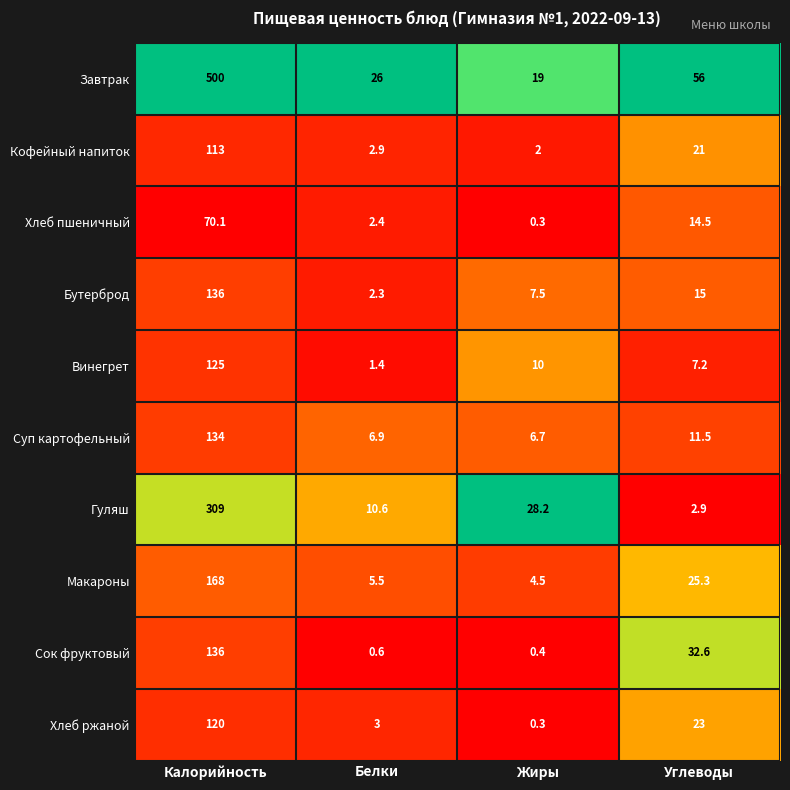

Is it true that Суп картофельный equals 2.9 at Белки?

False